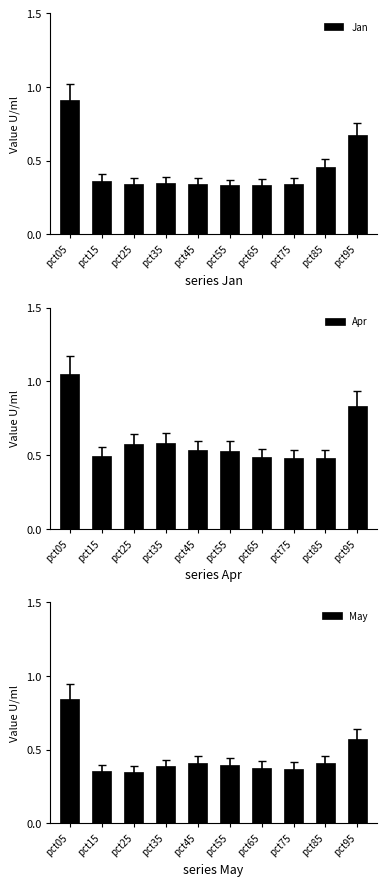

Where is May nearest to the value 0?

pct25